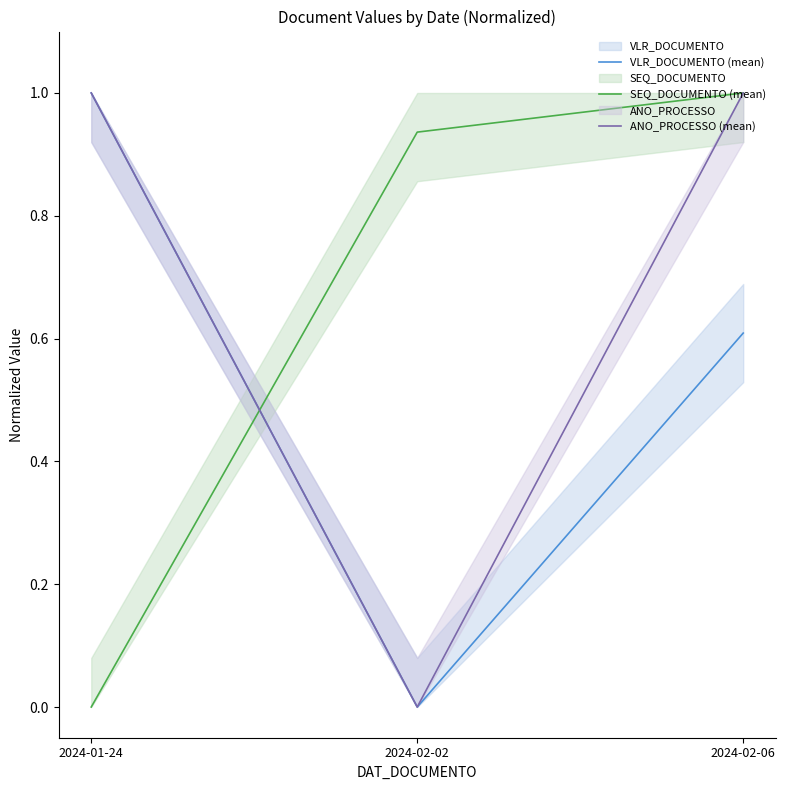

Which series has the largest range (max minus min)?

VLR_DOCUMENTO (mean)